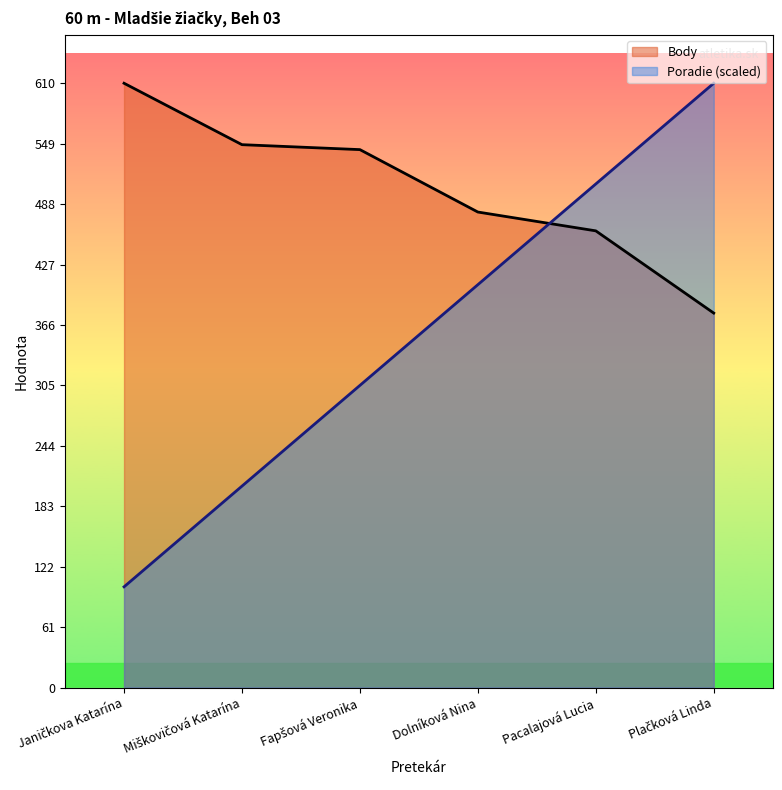

What is the difference between the highest and lowest values at Dolníková Nina?

73.3